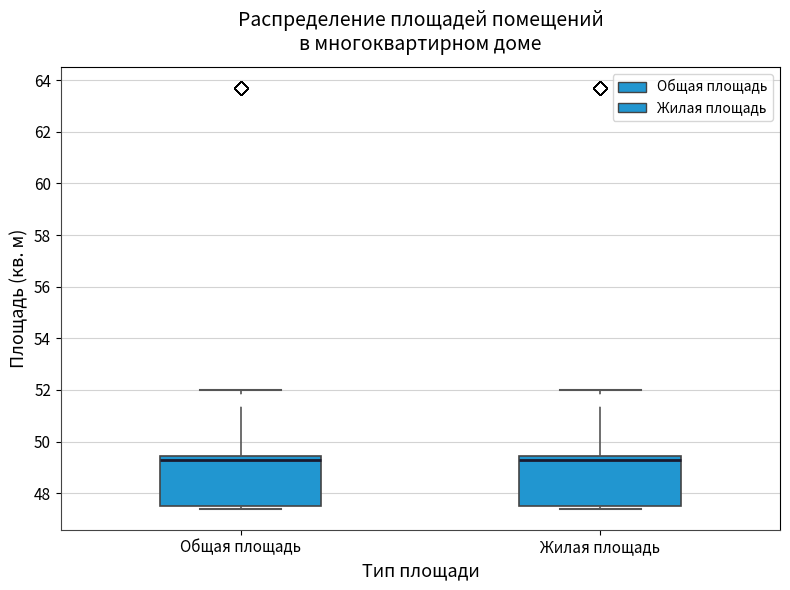

Reading left to right, read every box against the y-axis: the position of its median line, the range the box covers, and the ends of its whiskers. The values are not printed on the chart, so give them approximately, as read against the axis.

Общая площадь: median 49.4 (just below the box's upper edge), box 47.6 to 49.4, whiskers 47.4 to 52.0
Жилая площадь: median 49.4 (just below the box's upper edge), box 47.6 to 49.4, whiskers 47.4 to 52.0